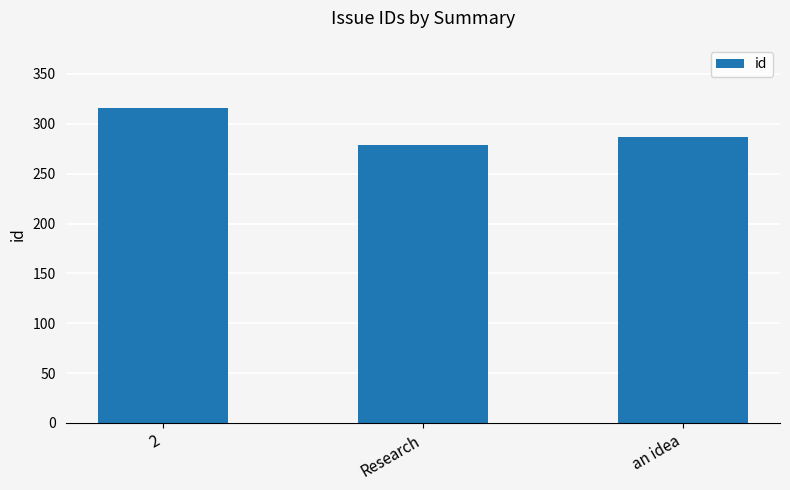

How many values are between 279 and 316?

3